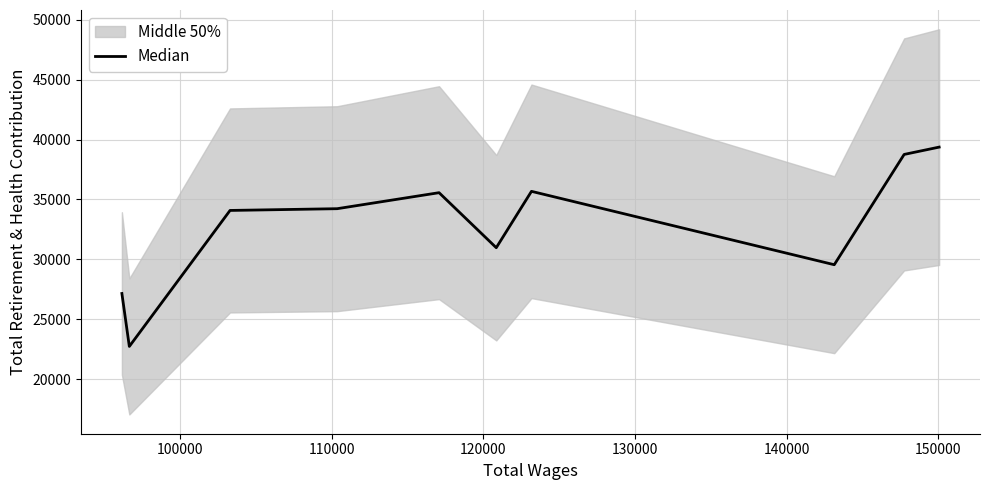

What is the minimum value shown in the chart?

22722